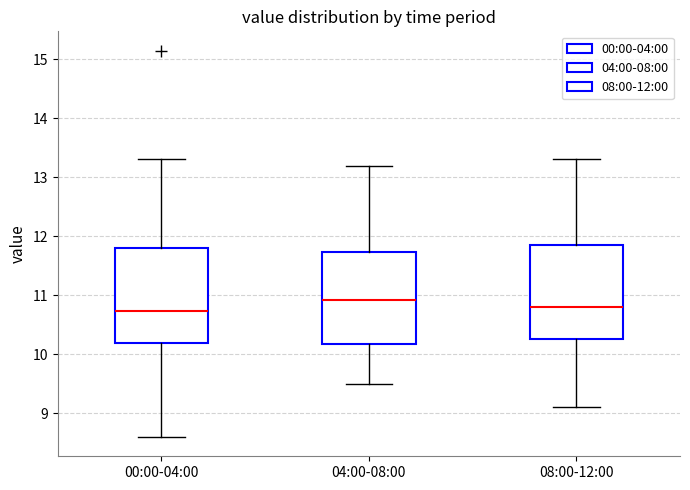

Reading left to right, transcribe this box plot: for each box, give where its median line is, the range the box spans, and where its two whiskers end, as read against the y-axis. The values are not printed on the chart, so give them approximately, as read against the axis.

00:00-04:00: median 10.7, box 10.2 to 11.8, whiskers 8.6 to 13.3
04:00-08:00: median 10.9, box 10.2 to 11.7, whiskers 9.5 to 13.2
08:00-12:00: median 10.8, box 10.3 to 11.9, whiskers 9.1 to 13.3